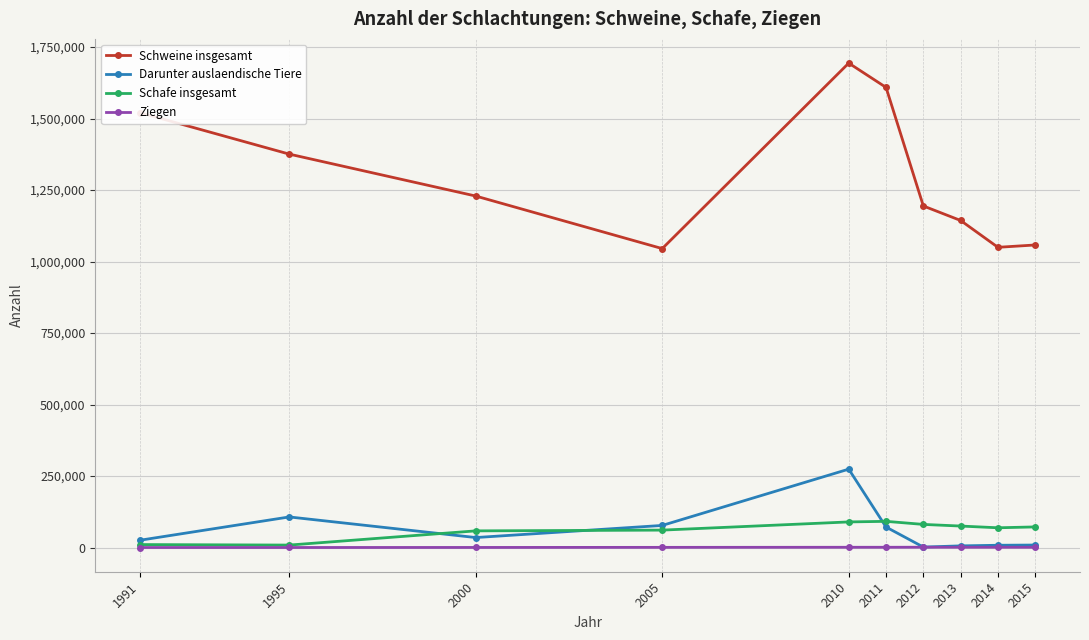

Between 2000 and 2013, which series saw the biggest shift?

Schweine insgesamt